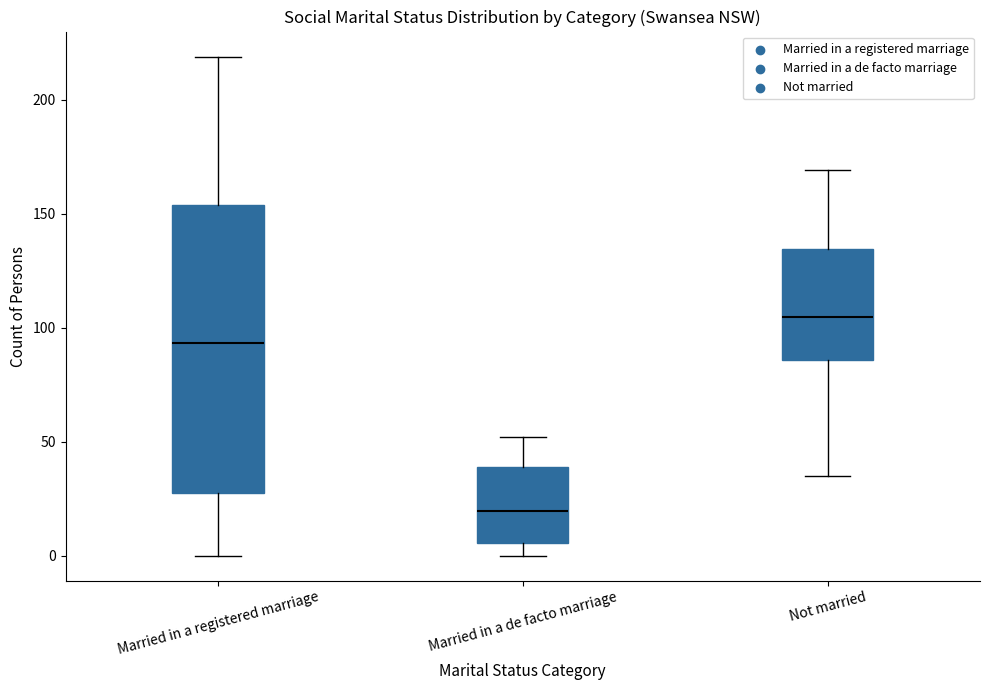

Reading left to right, read every box against the y-axis: the position of its median line, the range the box covers, and the ends of its whiskers. The values are not printed on the chart, so give them approximately, as read against the axis.

Married in a registered marriage: median 95, box 25 to 155, whiskers 0 to 220
Married in a de facto marriage: median 20, box 5 to 40, whiskers 0 to 50
Not married: median 105, box 85 to 135, whiskers 35 to 170